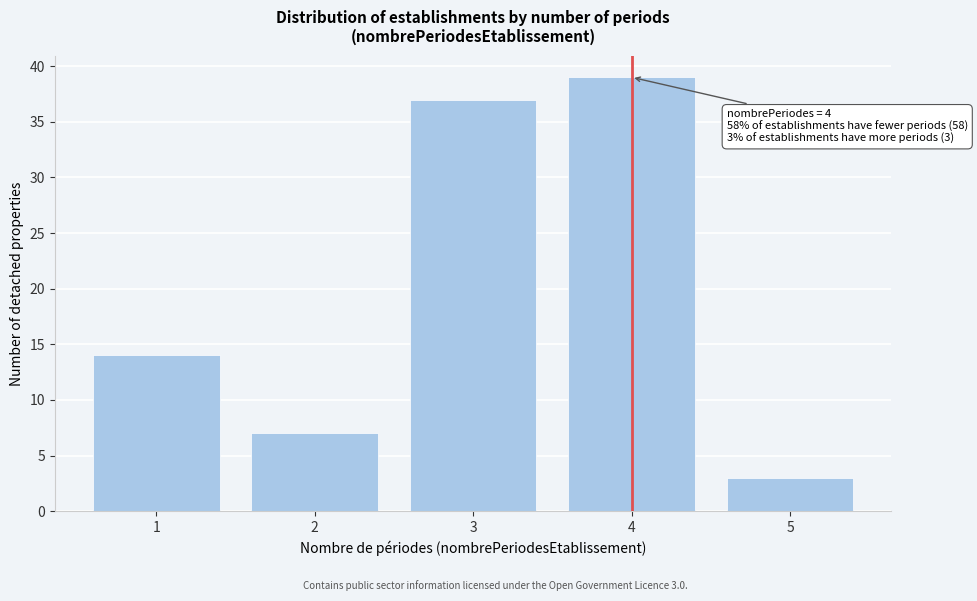

Reading left to right, extract all data points from this chart.

1=14	2=7	3=37	4=39	5=3